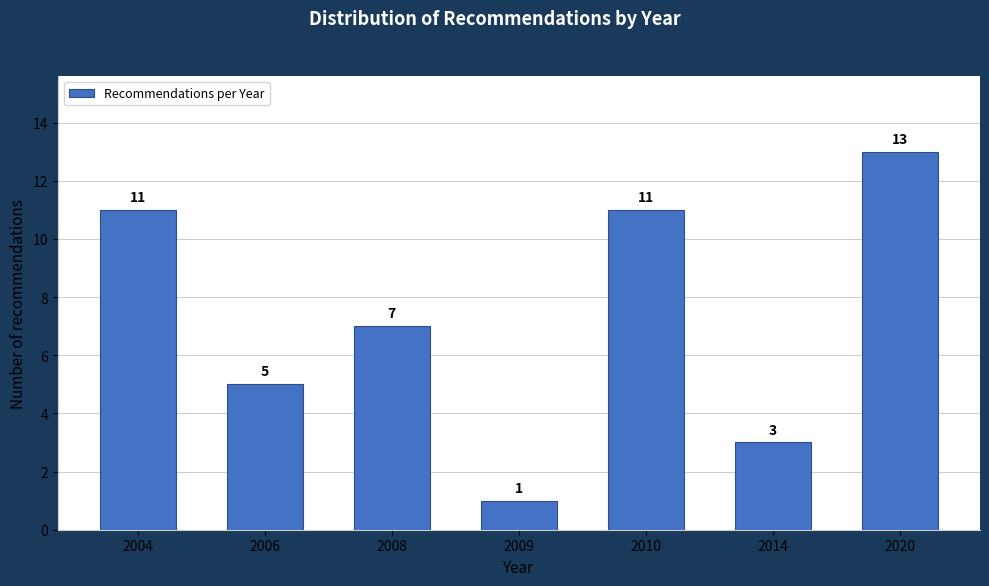

Reading left to right, transcribe all the data shown in this chart.

2004=11	2006=5	2008=7	2009=1	2010=11	2014=3	2020=13